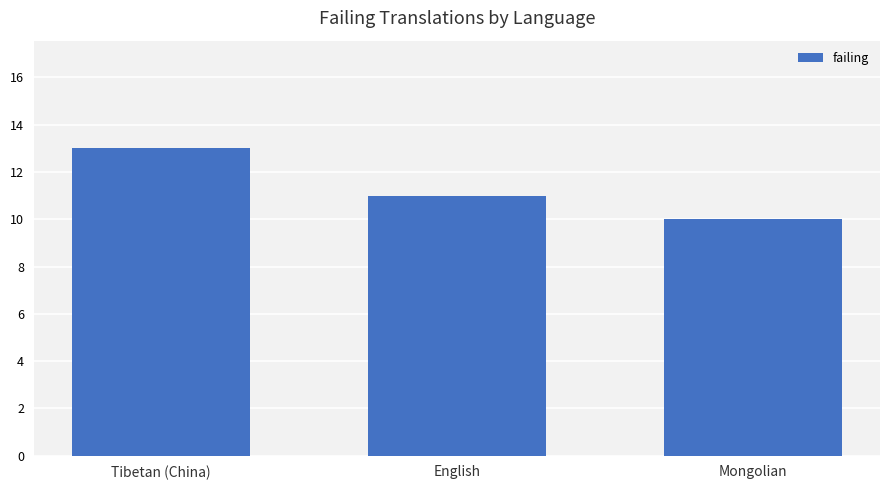

Where does the data first go above 11?

Tibetan (China)